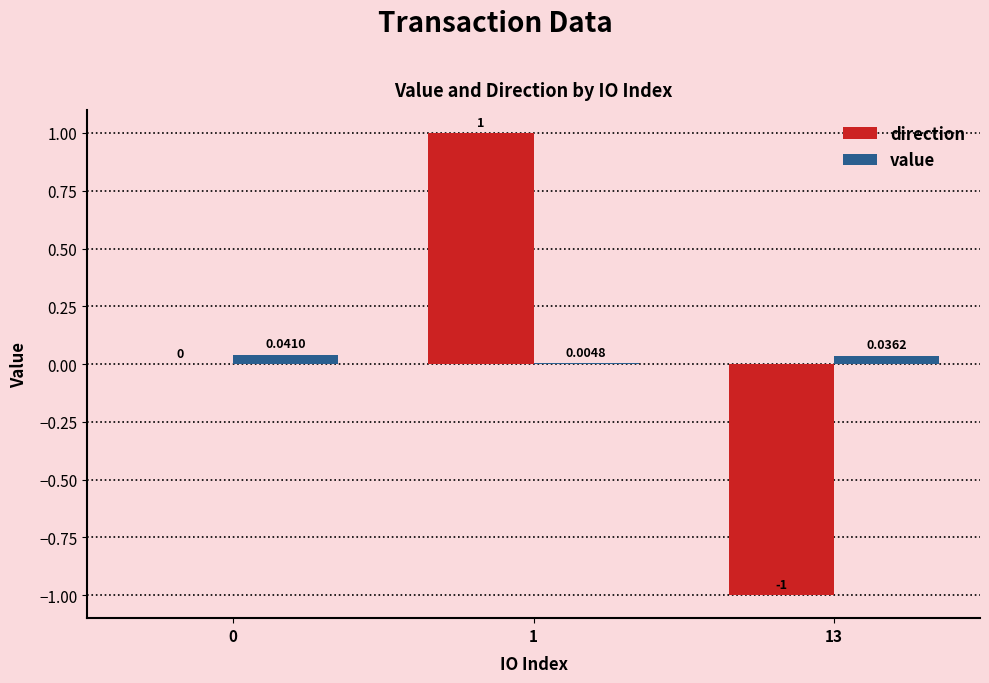

Are the bars horizontal?

No